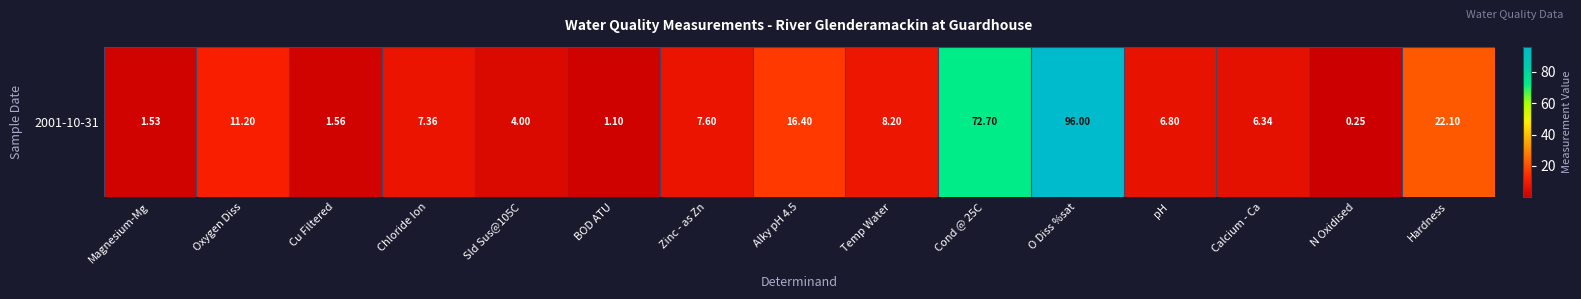

What is the difference between the maximum and second lowest values?

94.9